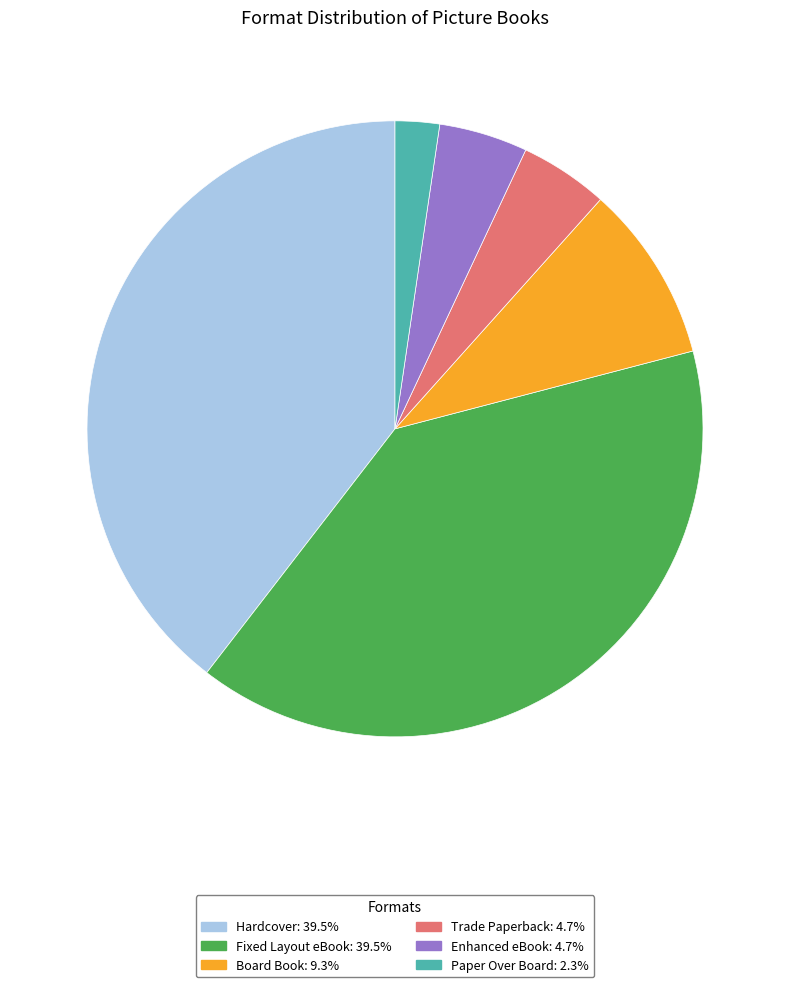

How many slices are in this pie chart?

6